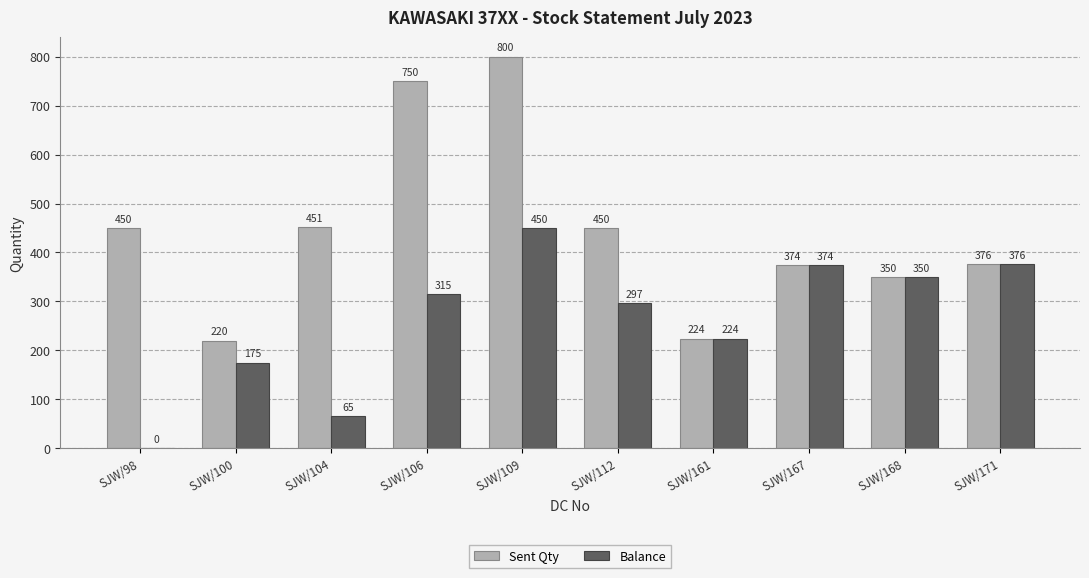

What is the total value across all series at SJW/168?

700